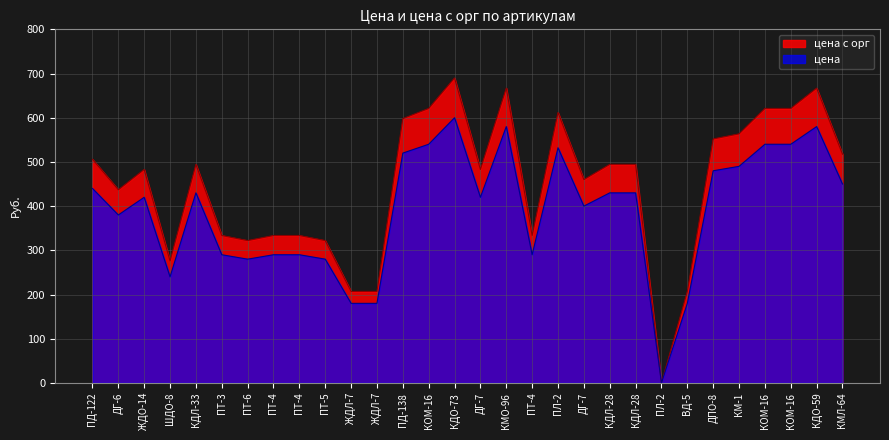

Which series has the largest total across all categories?

цена с орг